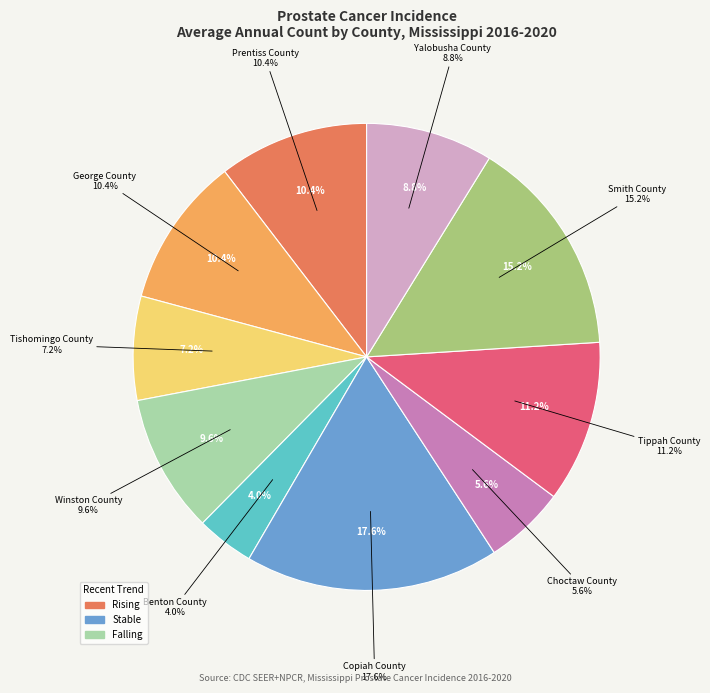

Does Smith County represent more than half of the total?

No